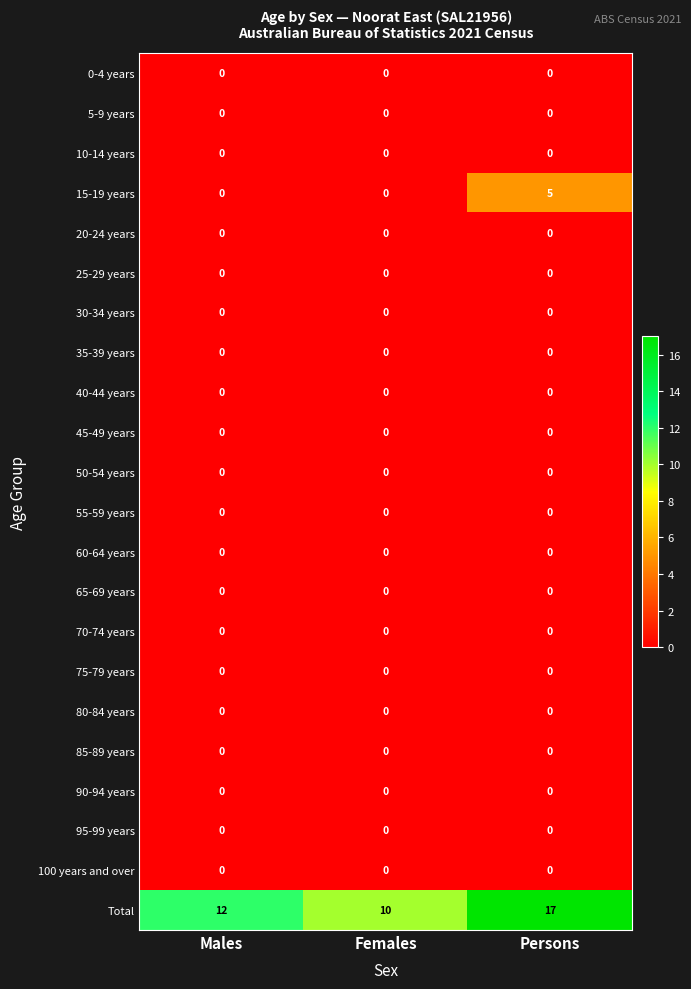

What is the spread (max minus min) of values at Females?

10